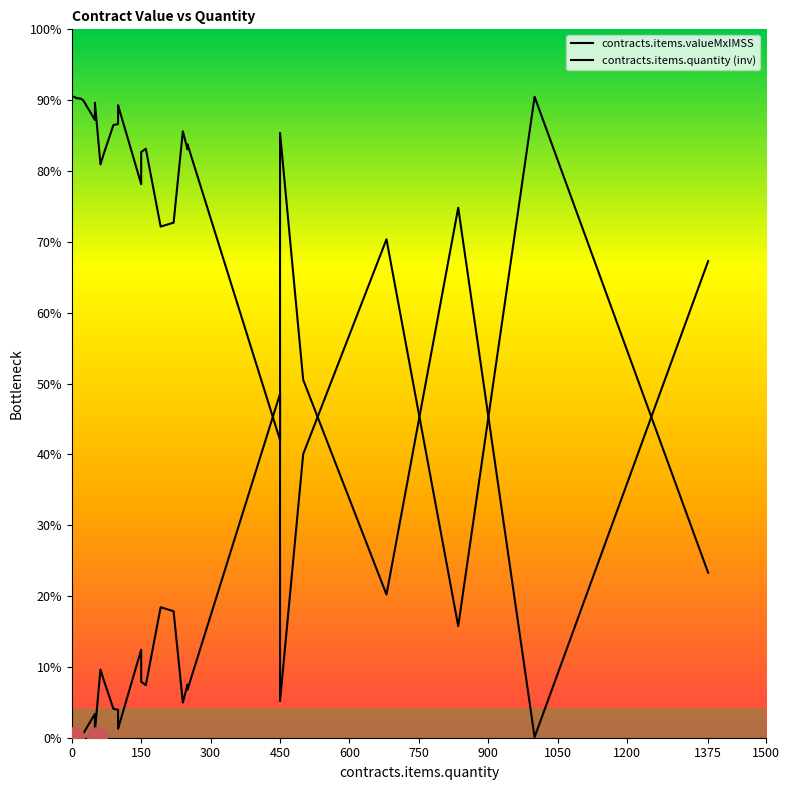

Reading right to left, extract all data points from this chart.

contracts.items.quantity: 5.0	9.0	10.0	20.0	25.0	50.0	100.0	50.0	50.0	100.0	50.0	100.0	90.0	240.0	450.0	250.0	160.0	250.0	150.0	70.0	62.0	150.0	835.0	220.0	192.0	1375.0	500.0	450.0	680.0	1000.0
contracts.items.valueMxIMSS: 43.5	125.3	139.2	178.6	304.5	466.9	638.0	754.0	986.0	1032.4	1682.0	1972.0	2035.8	2477.8	2594.3	3393.0	3712.0	3749.7	3948.1	3978.8	4818.6	6210.0	7874.7	8932.0	9205.0	11643.5	20015.8	24273.0	35180.5	45240.0